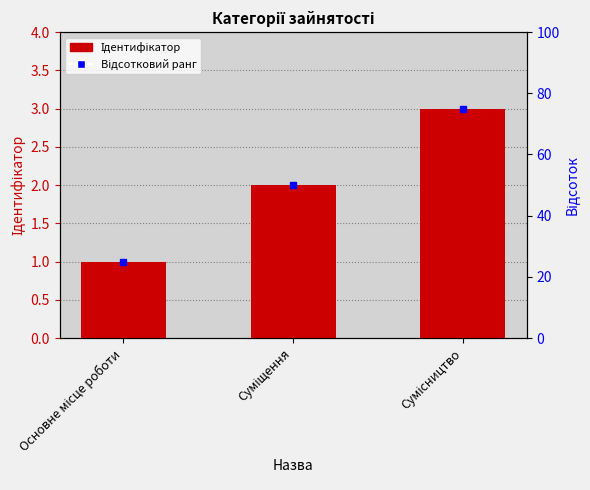

What is the smallest value displayed?

1